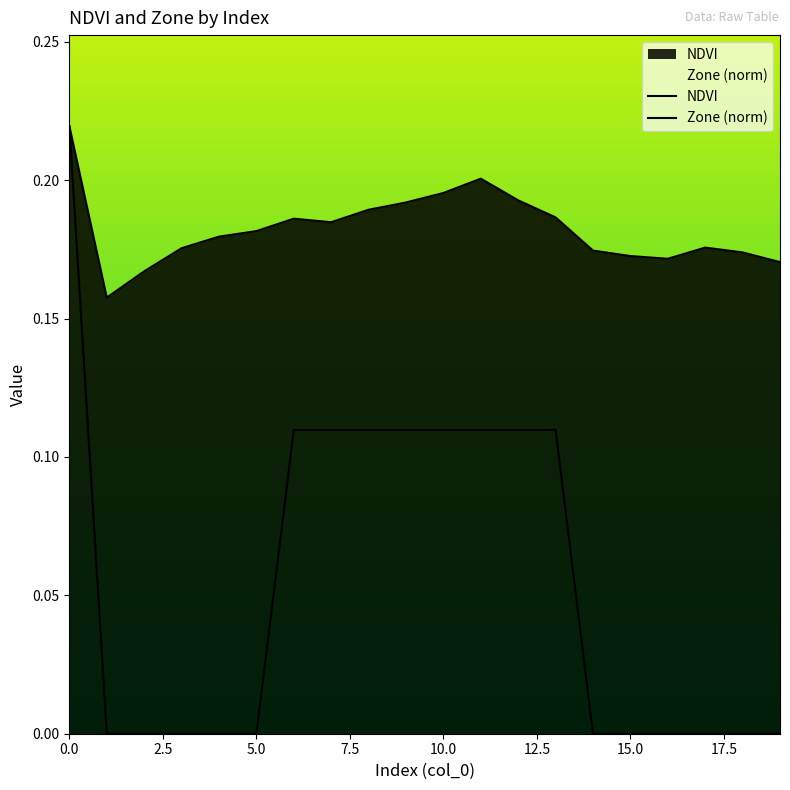

True or false: NDVI has a value of 0.2 at 15.

True